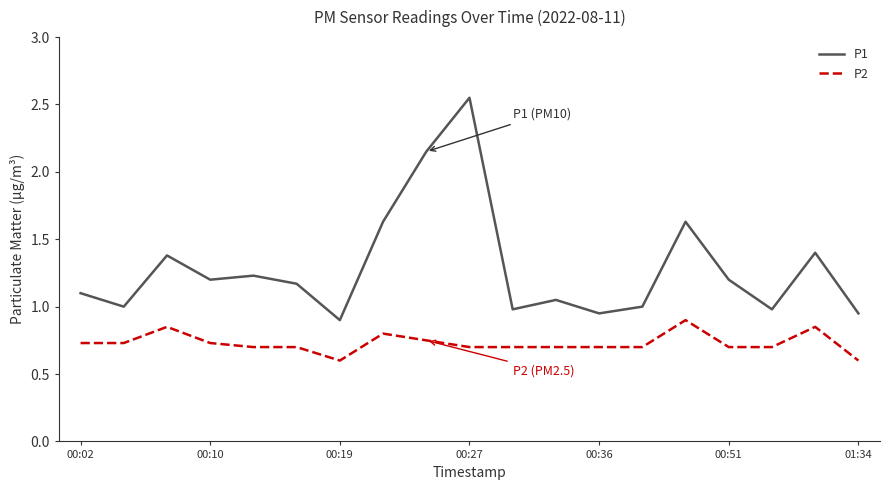

Is this an area chart (filled region under the line)?

No